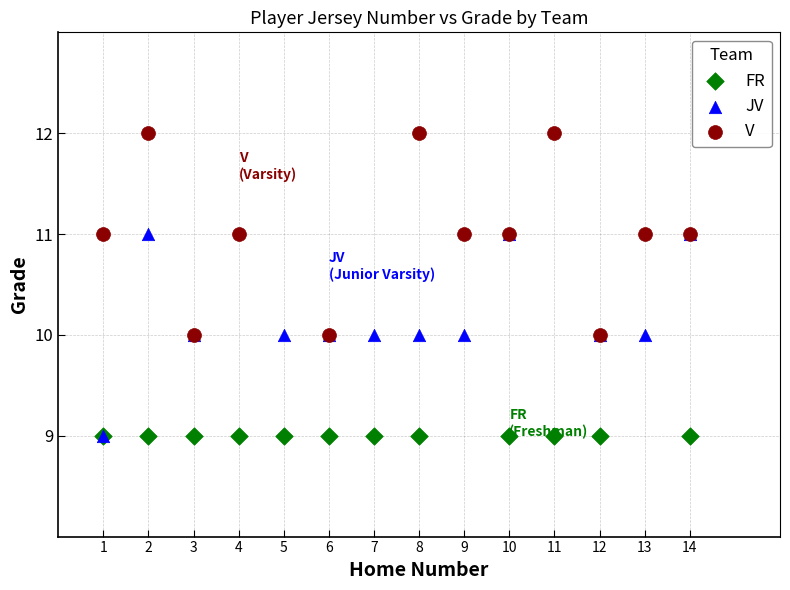

Which series reaches the maximum Y coordinate?

V